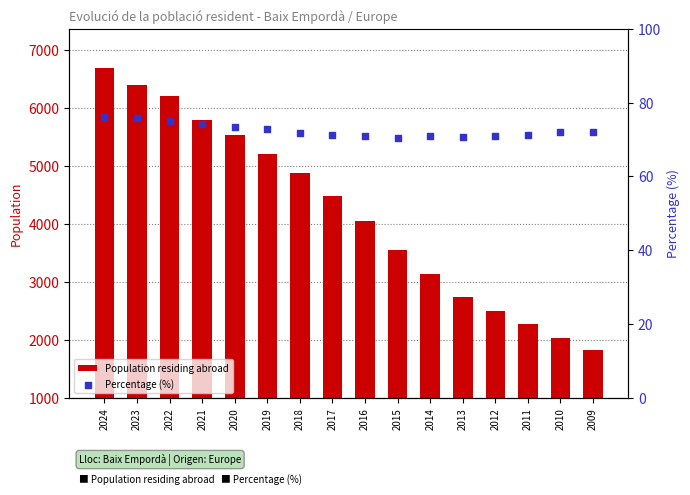

Which series reaches the minimum Y coordinate?

Percentage (%)